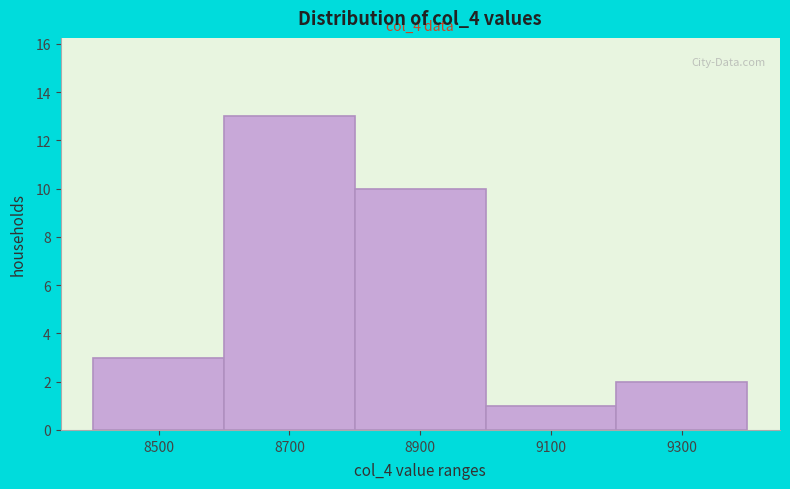

Reading left to right, transcribe all the data shown in this chart.

3	13	10	1	2